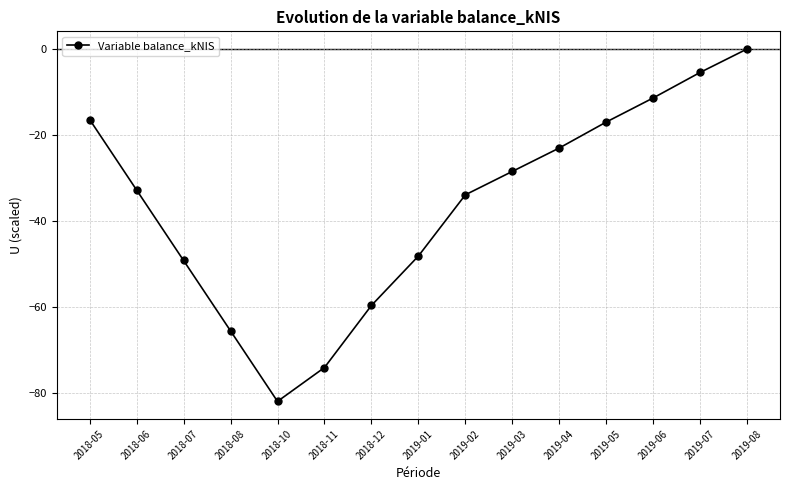

What is the label of the 8th point from the right?

2019-01